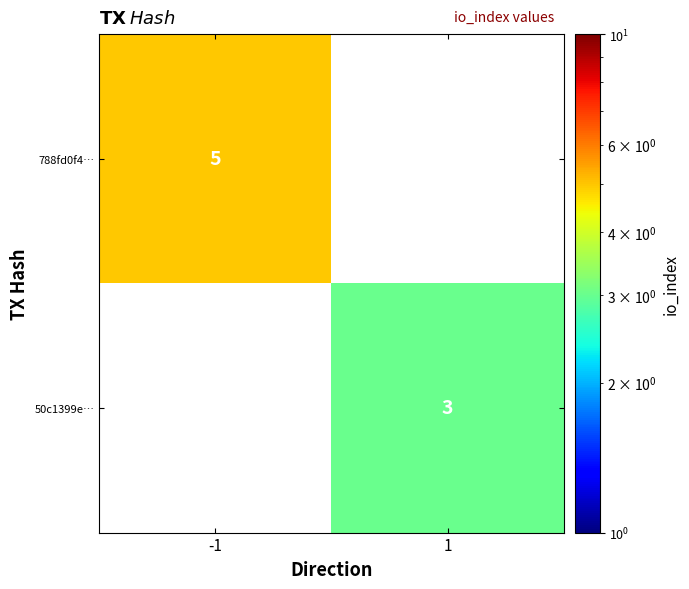

True or false: 788fd0f4… has a value of 9 at -1.

False